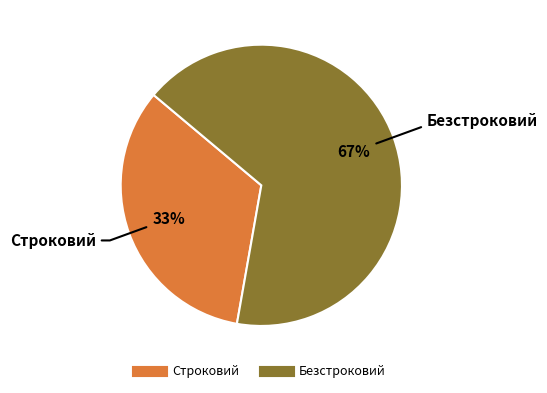

What percentage is the Строковий slice, to the nearest percent?

33%